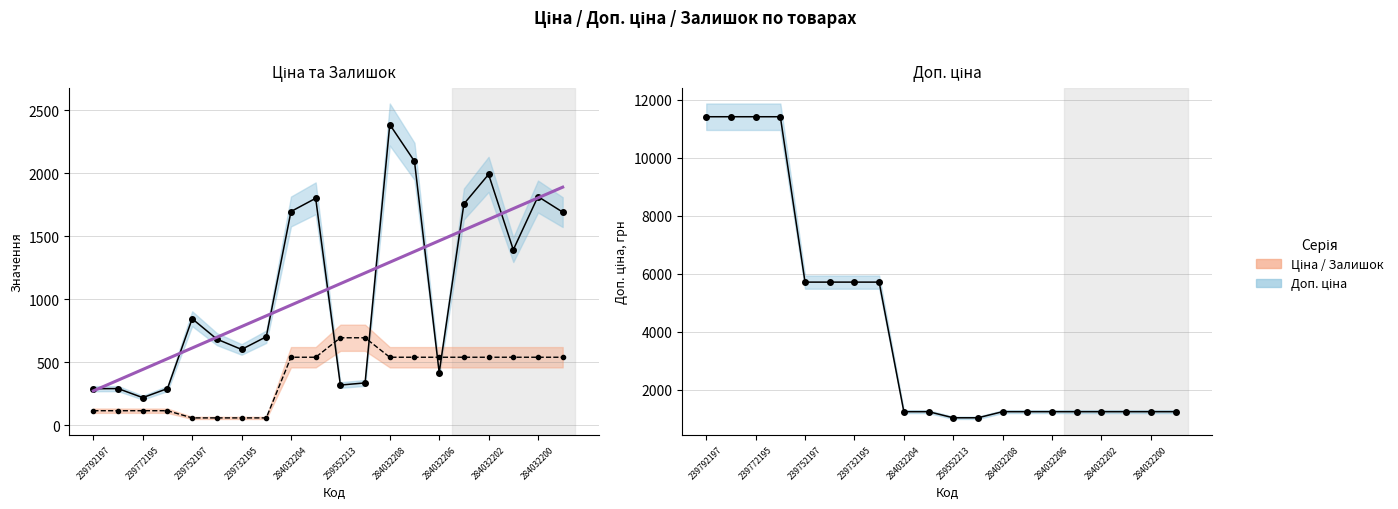

Between 284032202 and 284032200, which is larger?

284032200